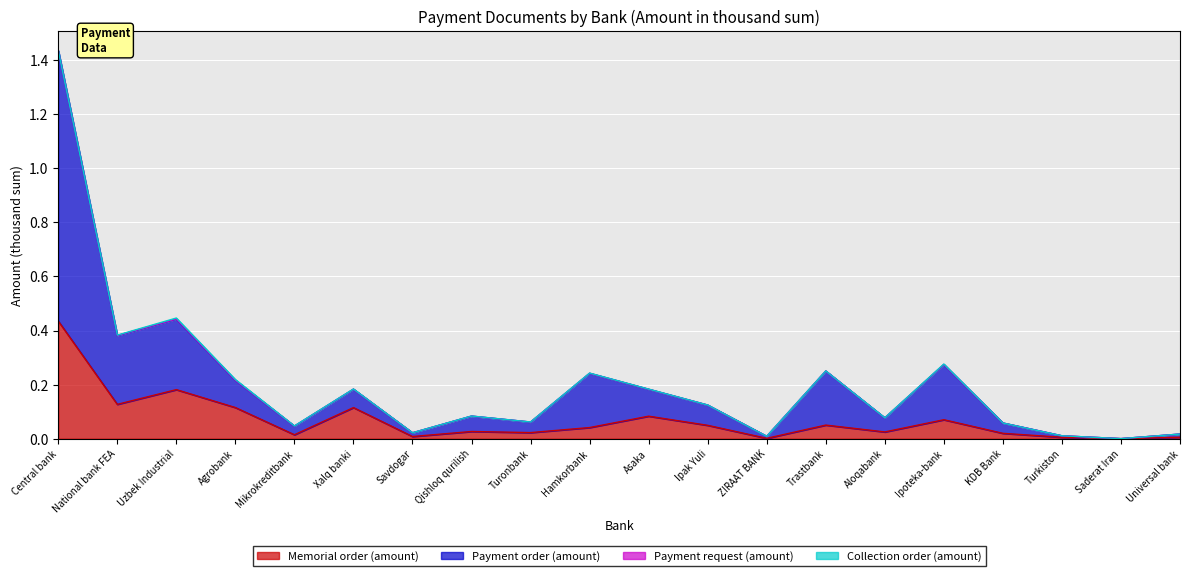

Where is the first local minimum for Memorial order (amount)?

National bank FEA